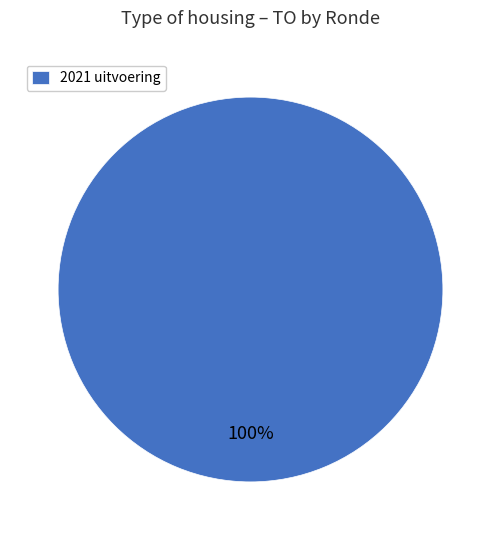

The 2021 uitvoering slice represents 100% of the pie. True or false?

True